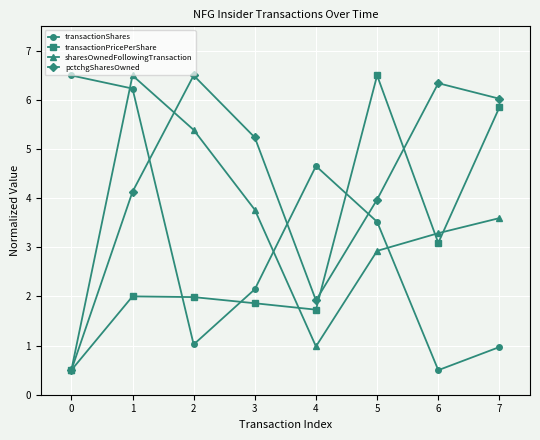

How many lines are shown in the chart?

4